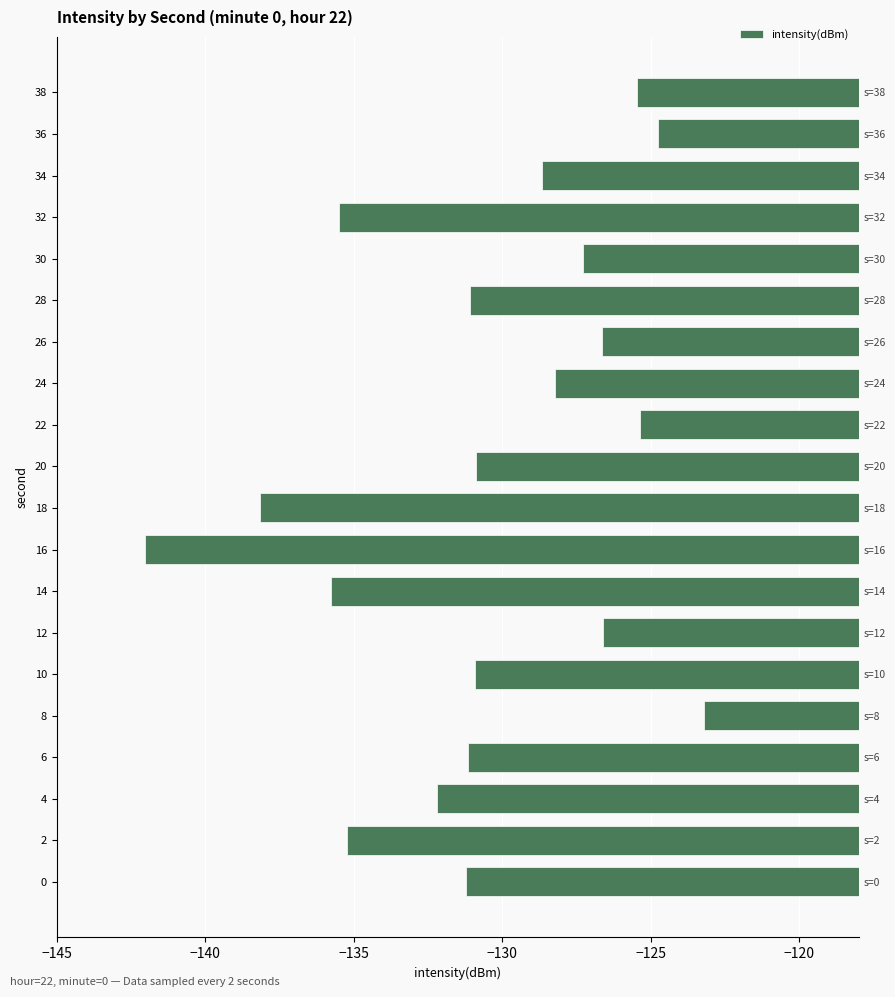

Reading right to left, transcribe all the data shown in this chart.

-125.5	-124.8	-128.7	-135.5	-127.3	-131.1	-126.6	-128.2	-125.4	-130.9	-138.1	-142.0	-135.8	-126.6	-130.9	-123.2	-131.2	-132.2	-135.2	-131.2